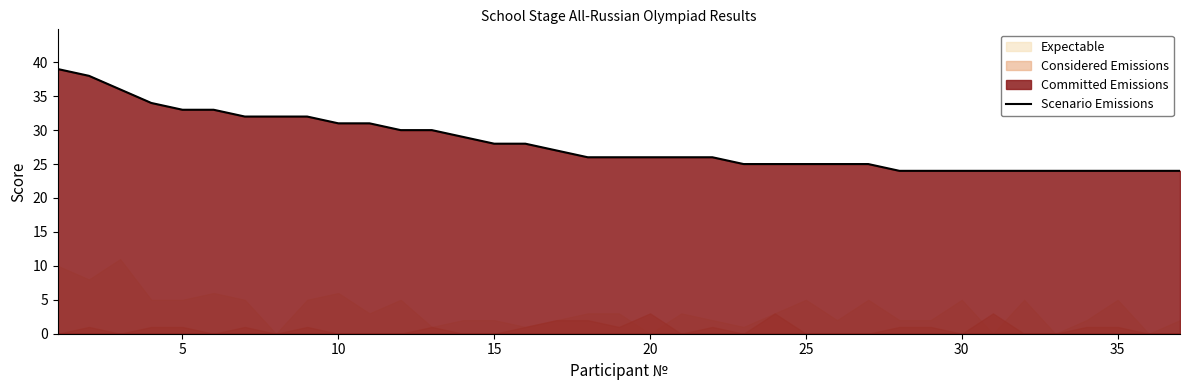

True or false: Scenario Emissions has a value of 31 at 10.

True